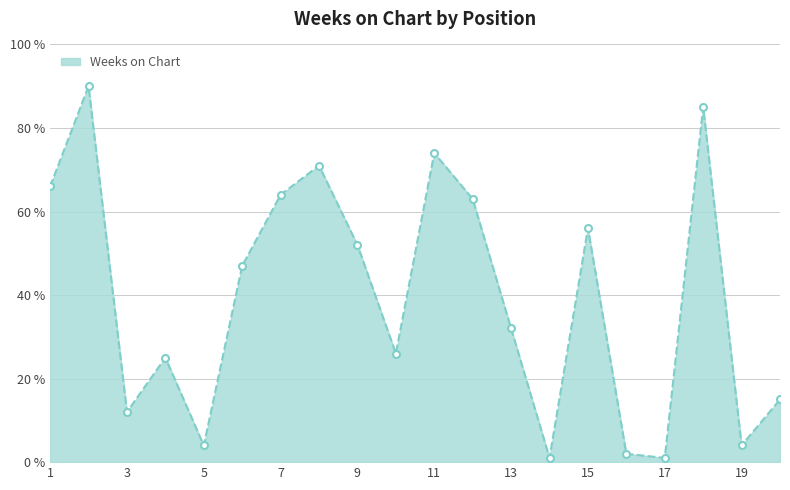

What is the difference between the maximum and second lowest values?

89